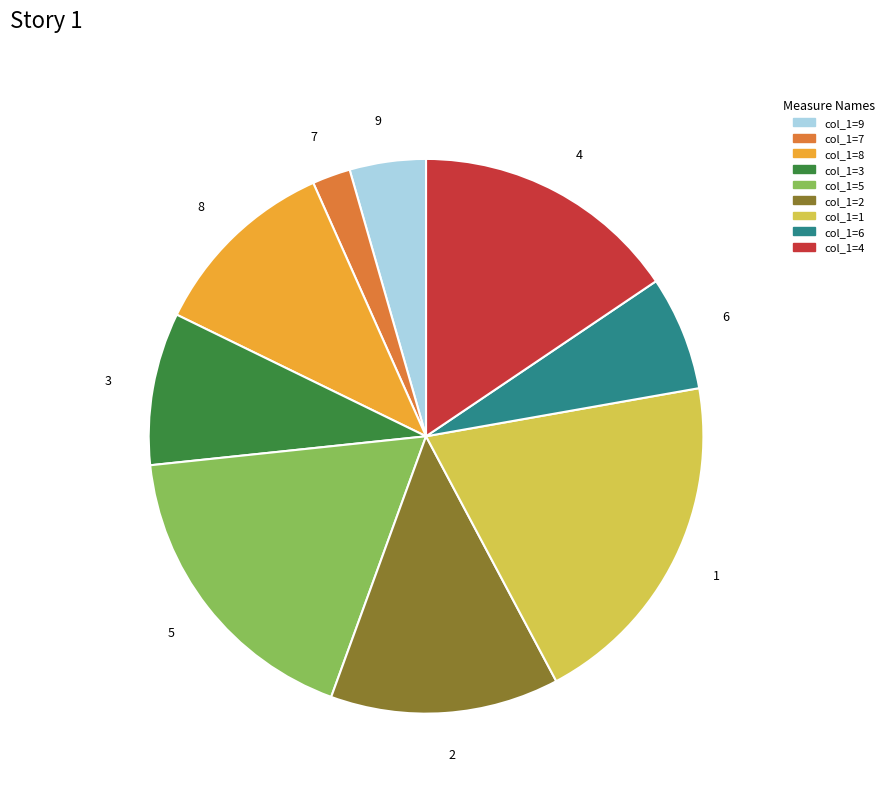

Between 9 and 7, which is larger?

9